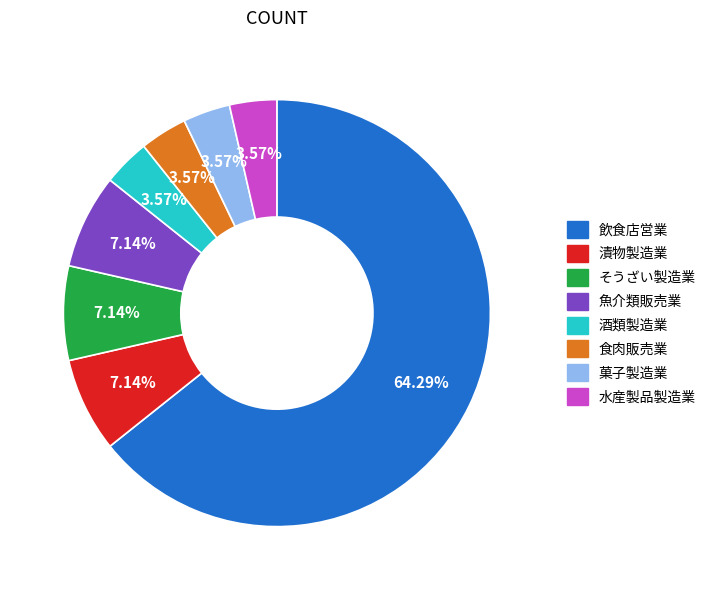

Which slice is the largest?

飲食店営業